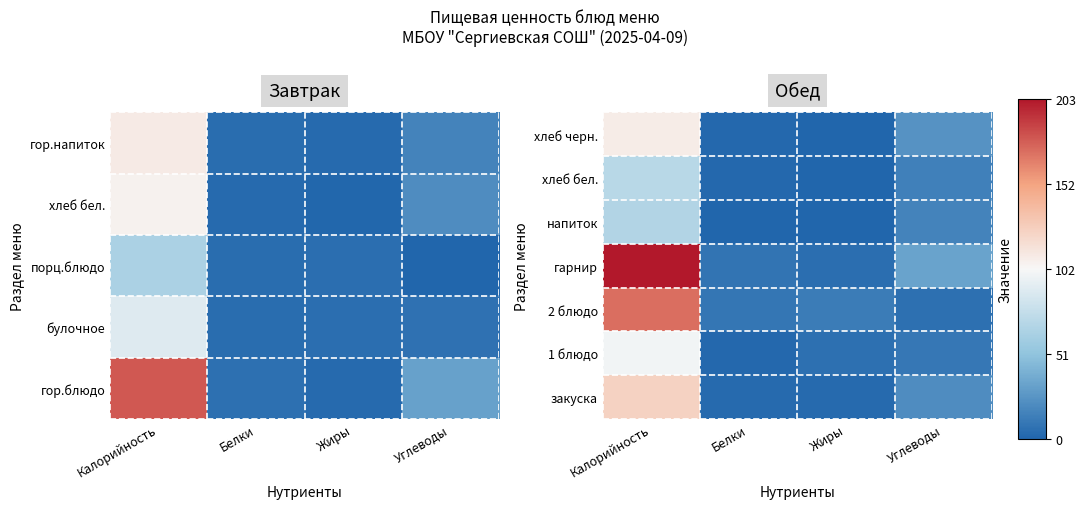

How many series are shown in this chart?

7